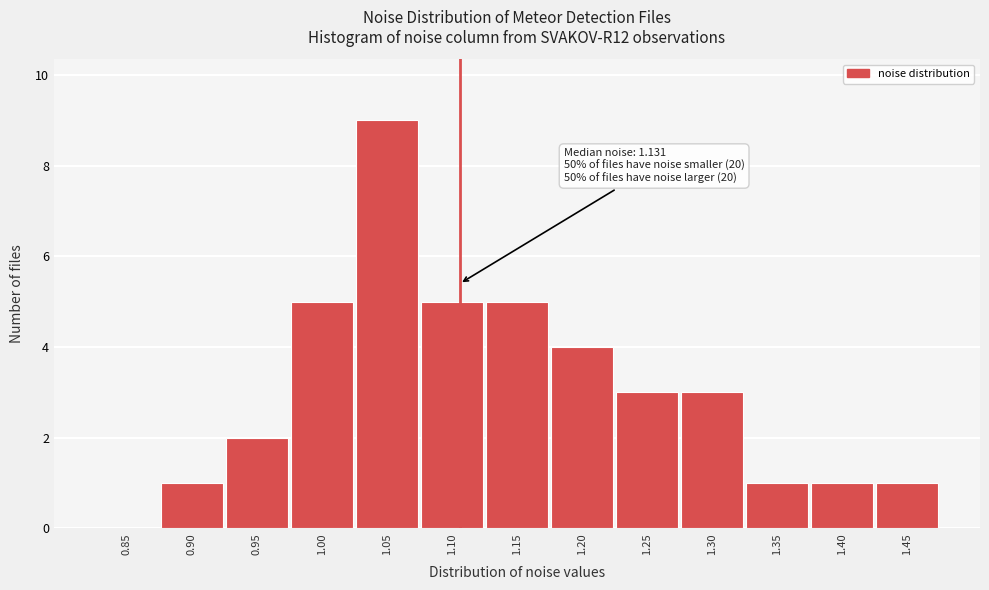

Reading left to right, extract all data points from this chart.

0.85=0	0.90=1	0.95=2	1.00=5	1.05=9	1.10=5	1.15=5	1.20=4	1.25=3	1.30=3	1.35=1	1.40=1	1.45=1